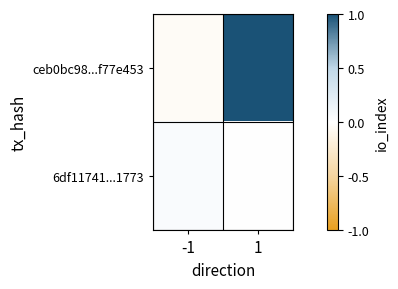

Rank the series at 1 from highest to lowest value.

ceb0bc98...f77e453, 6df11741...1773